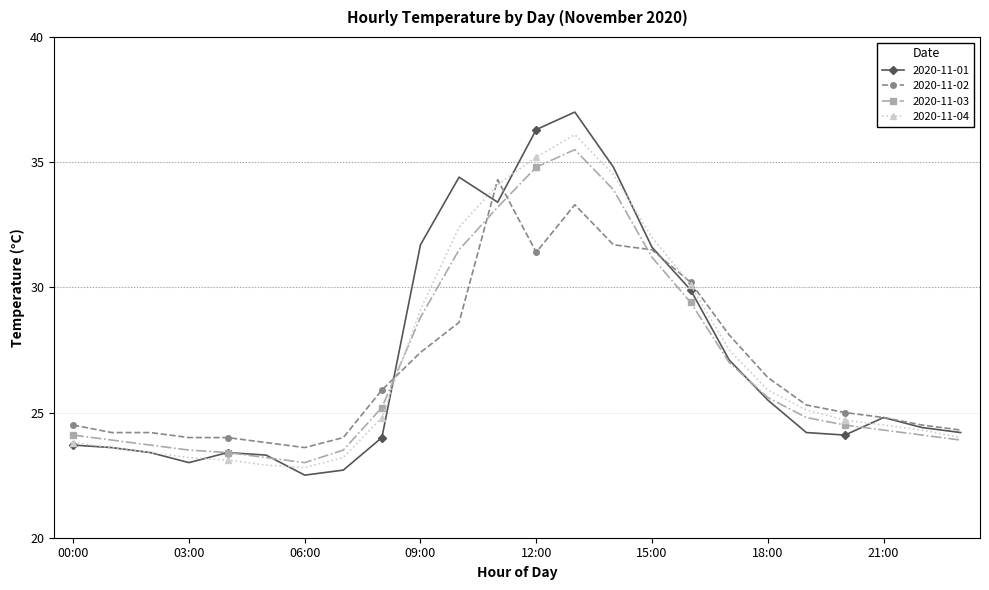

What is the value of the 2020-11-03 point at the 24th from the left?

23.9